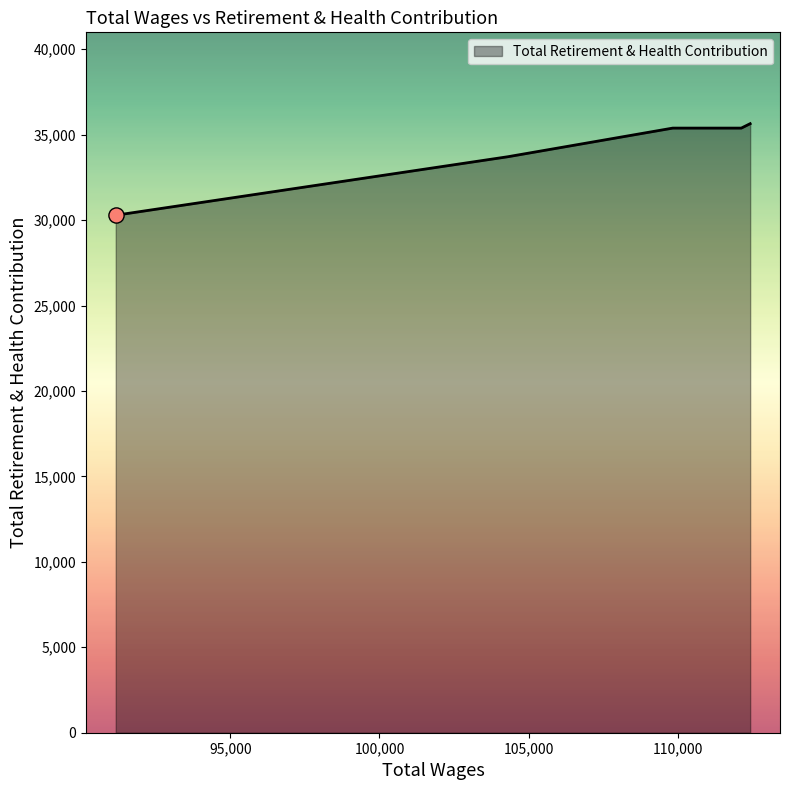

Which has a higher value, 104306.0 or 112426.0?

112426.0